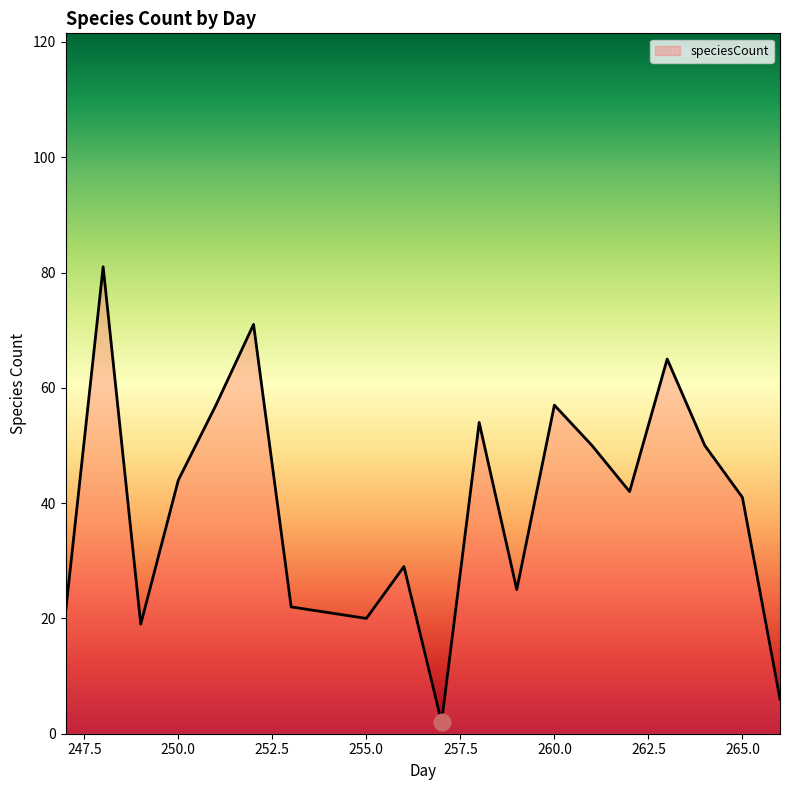

What is the difference between the maximum and minimum values?

79